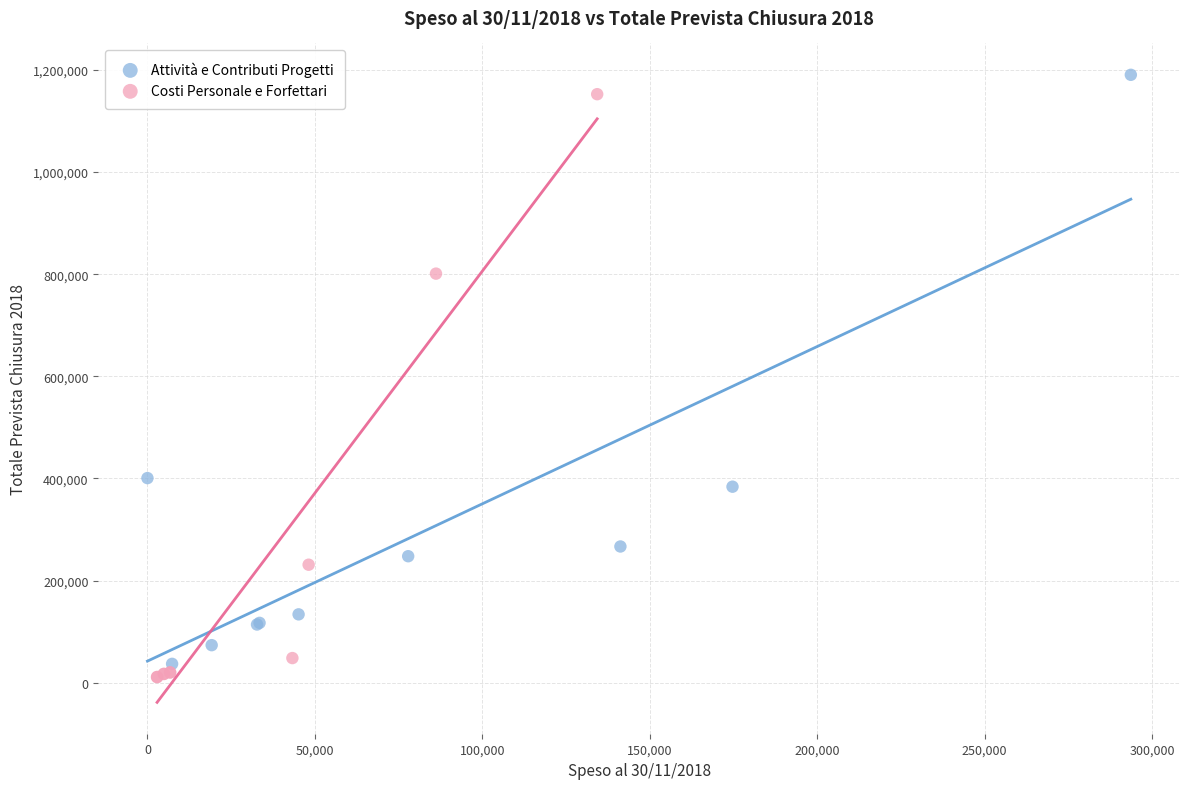

What are all the series names shown in the legend?

Attività e Contributi Progetti, Costi Personale e Forfettari